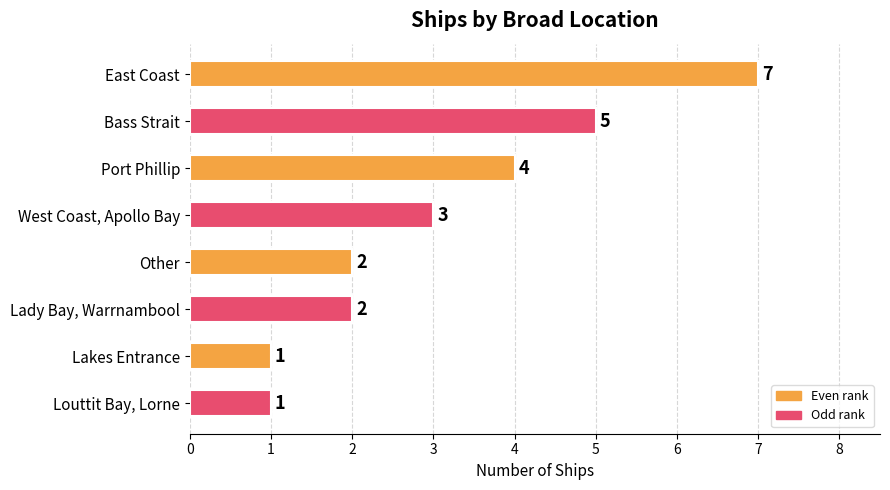

Approximately how many times larger is the value at West Coast, Apollo Bay compared to Lady Bay, Warrnambool?

1.5